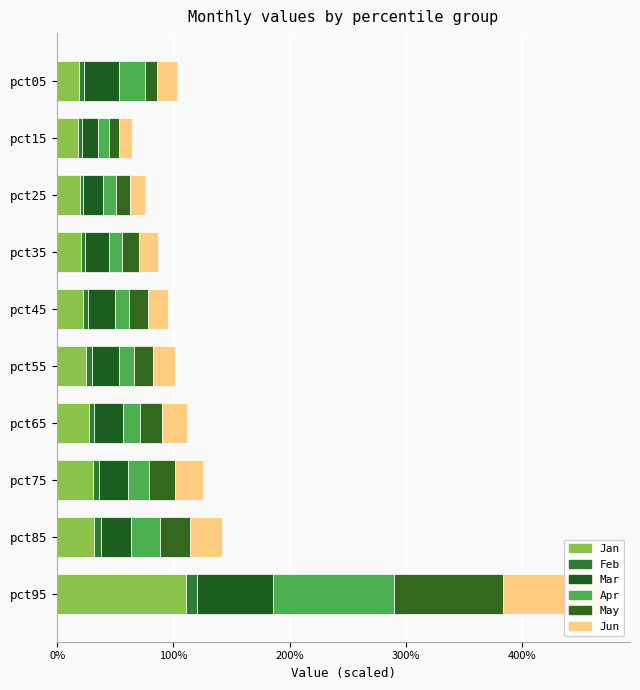

Is it true that Jun equals 0.1 at pct15?

True